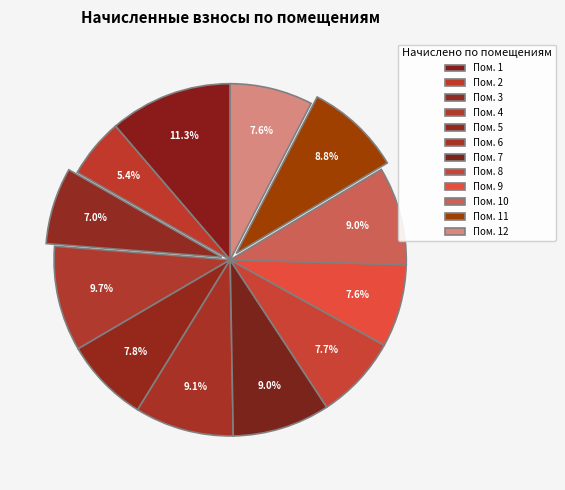

How many slices are in this pie chart?

12